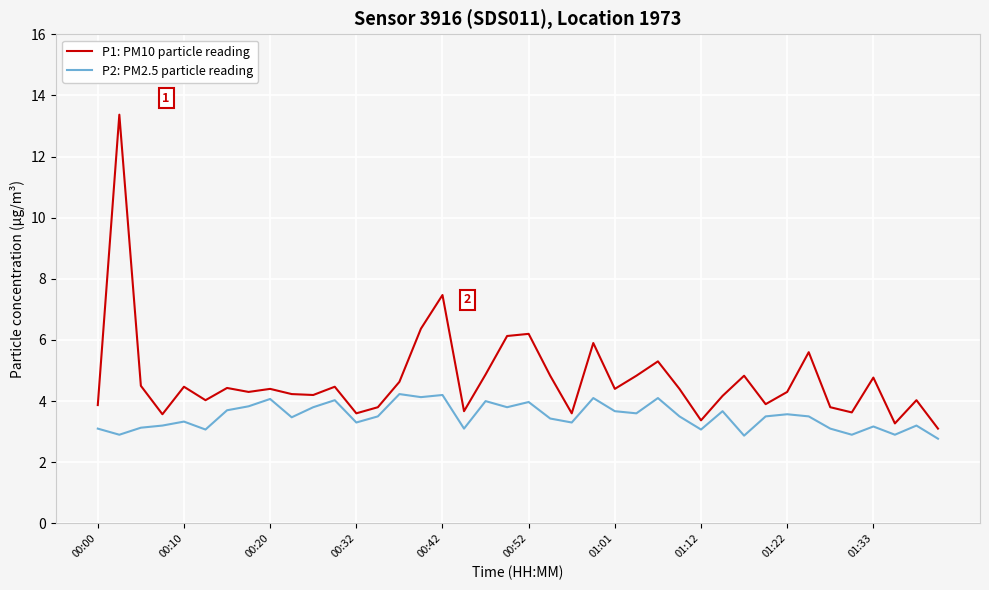

At how many categories does at least one series exceed 13?

1